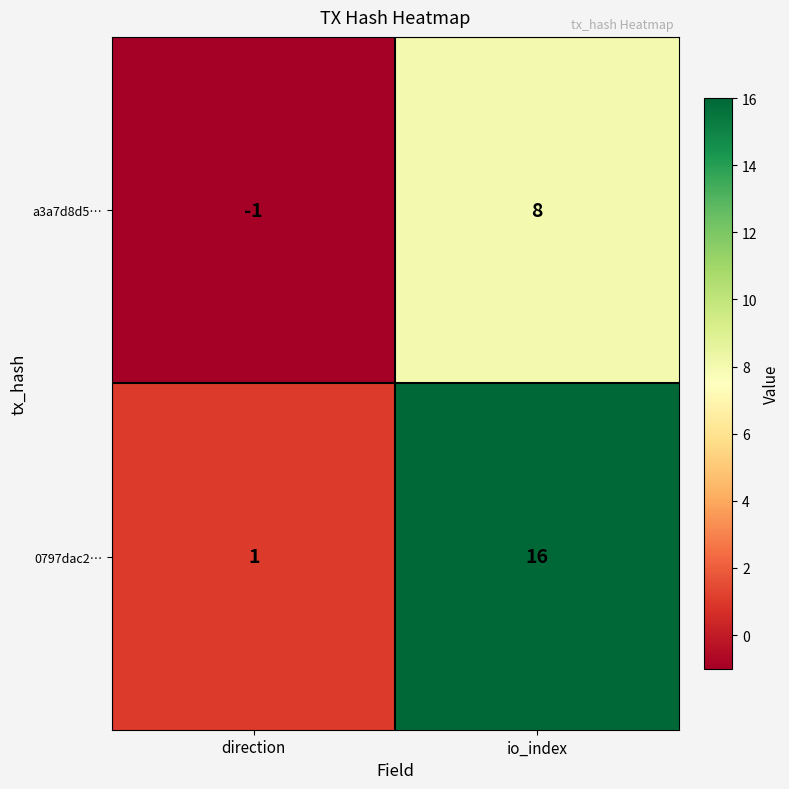

The a3a7d8d5… series shows -2 at direction. True or false?

False